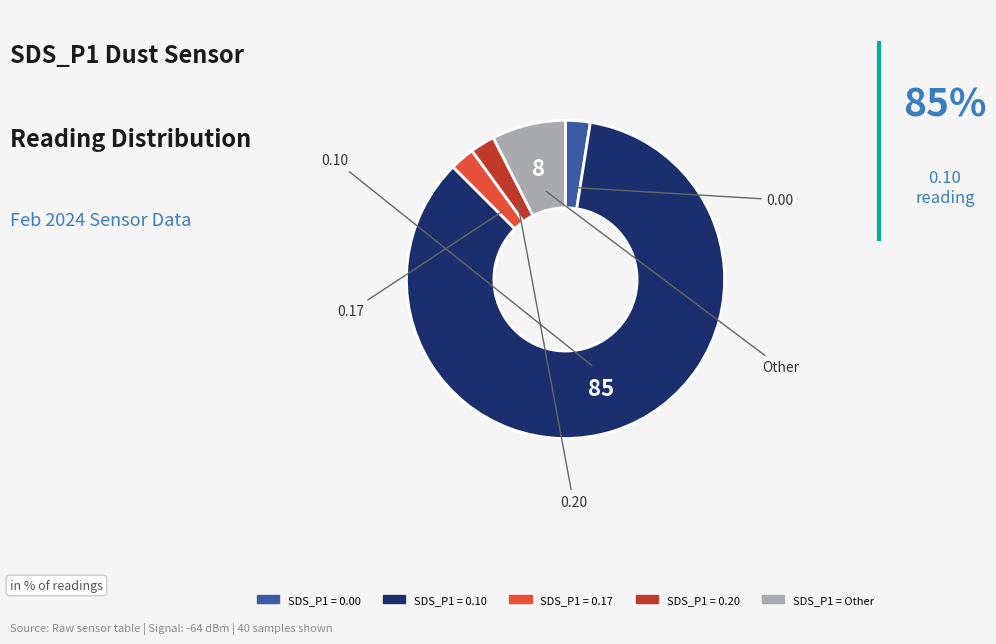

Does any single category account for the majority?

Yes